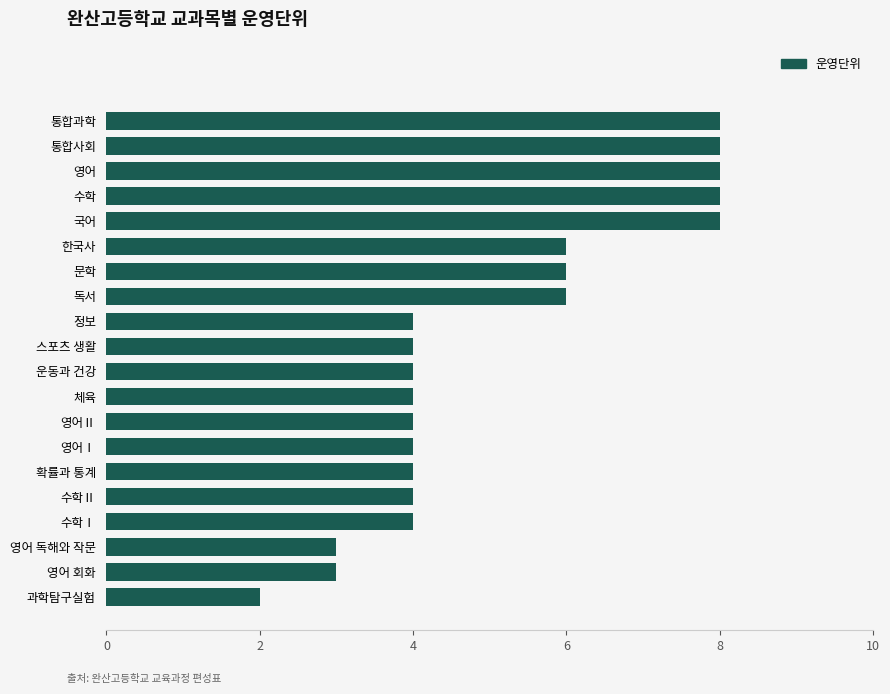

Count the number of categories in the chart.

20